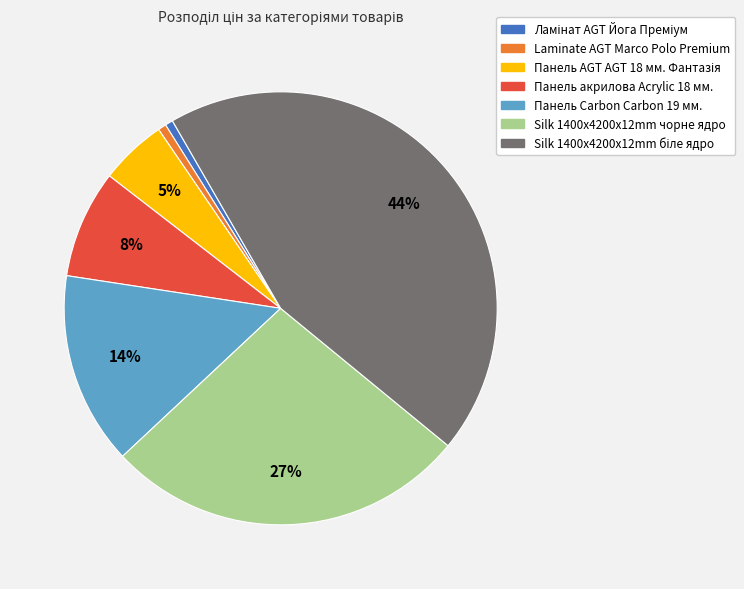

To the nearest percent, what is the average slice percentage?

14%